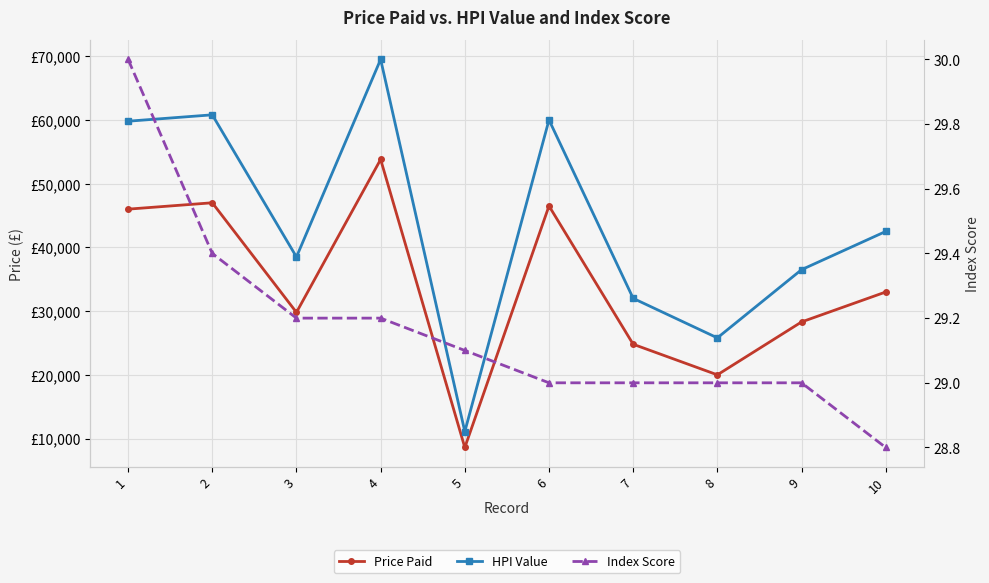

Is the value of Index Score at 1 greater than the value of Price Paid at 3?

No